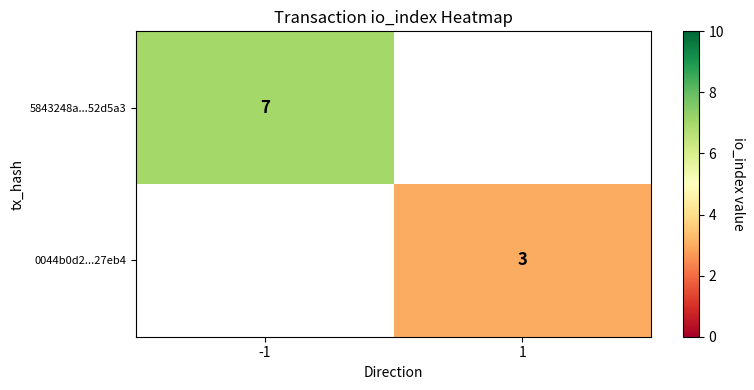

What is the minimum value shown in the chart?

3.0